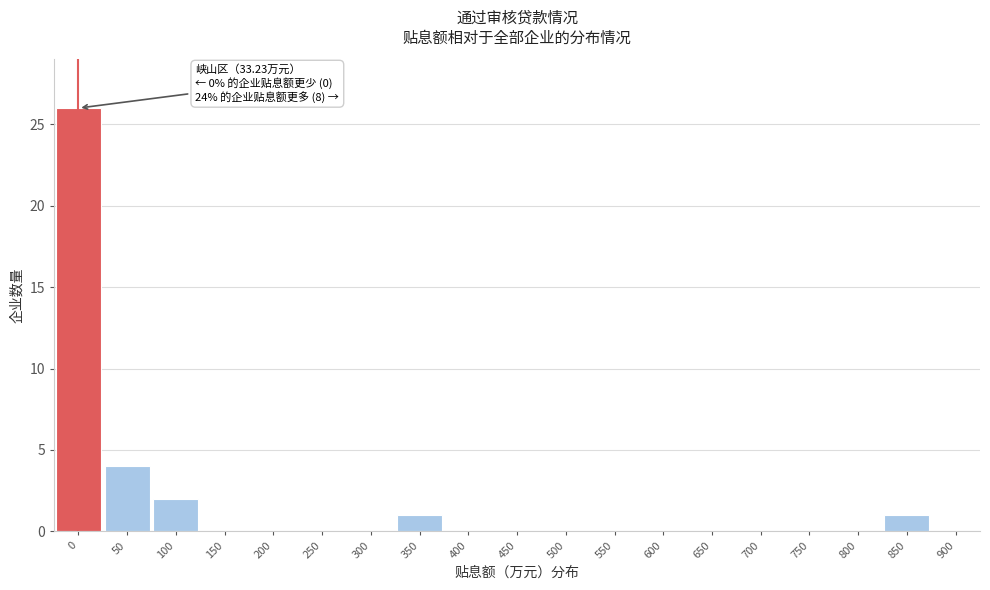

Reading left to right, what are all the values shown in this chart?

0=26	50=4	100=2	150=0	200=0	250=0	300=0	350=1	400=0	450=0	500=0	550=0	600=0	650=0	700=0	750=0	800=0	850=1	900=0